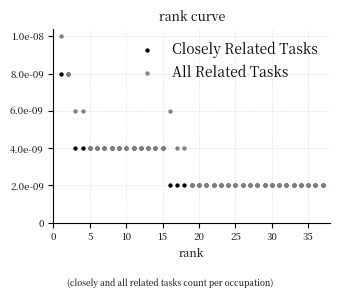

What are all the series names shown in the legend?

Closely Related Tasks, All Related Tasks